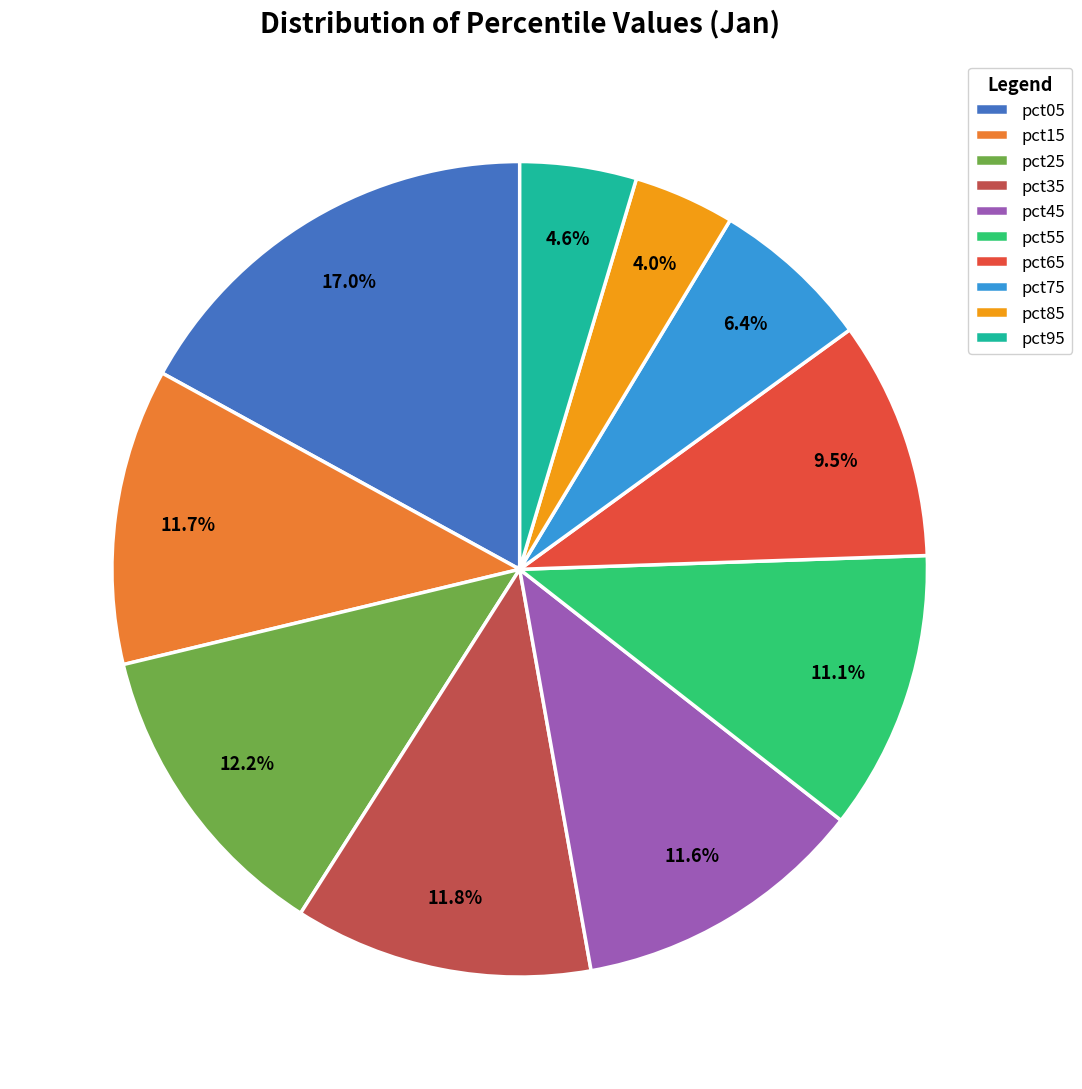

Is it true that pct05 is 12% of the pie?

False